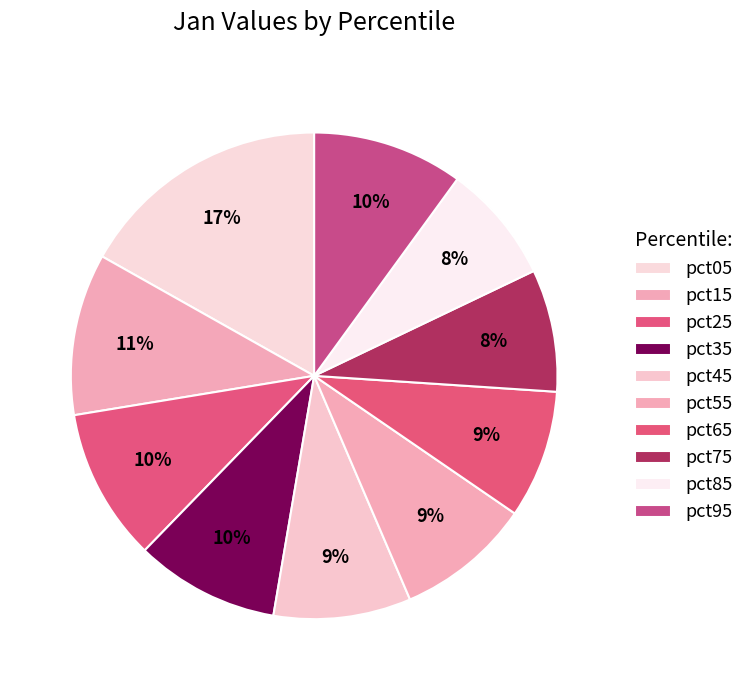

To the nearest percent, what is the average slice percentage?

10%